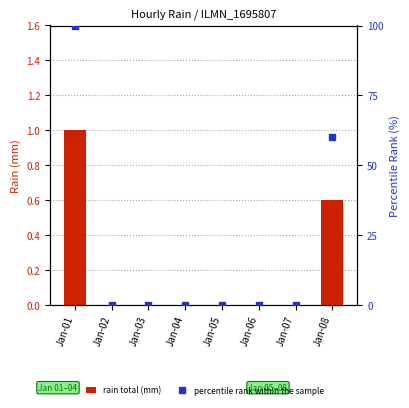

Which category has the lowest value in the percentile rank within the sample series?

Jan-02